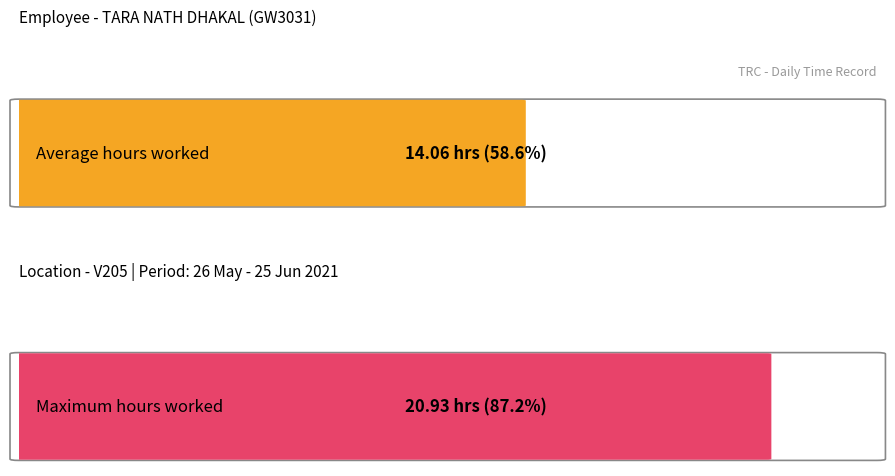

How many distinct data groups are displayed?

2